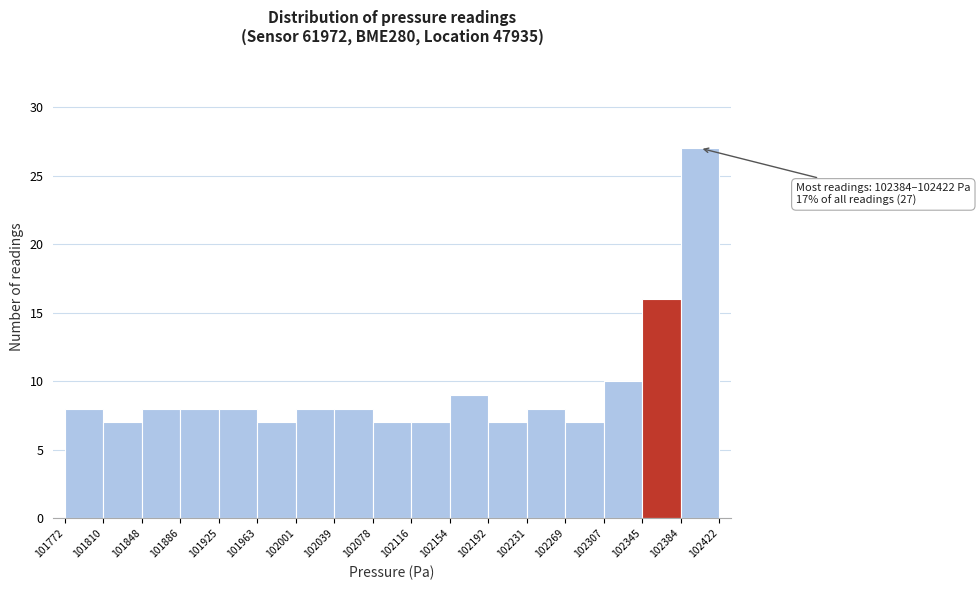

Over which range of the x-axis is the bar tallest?

102384 to 102422